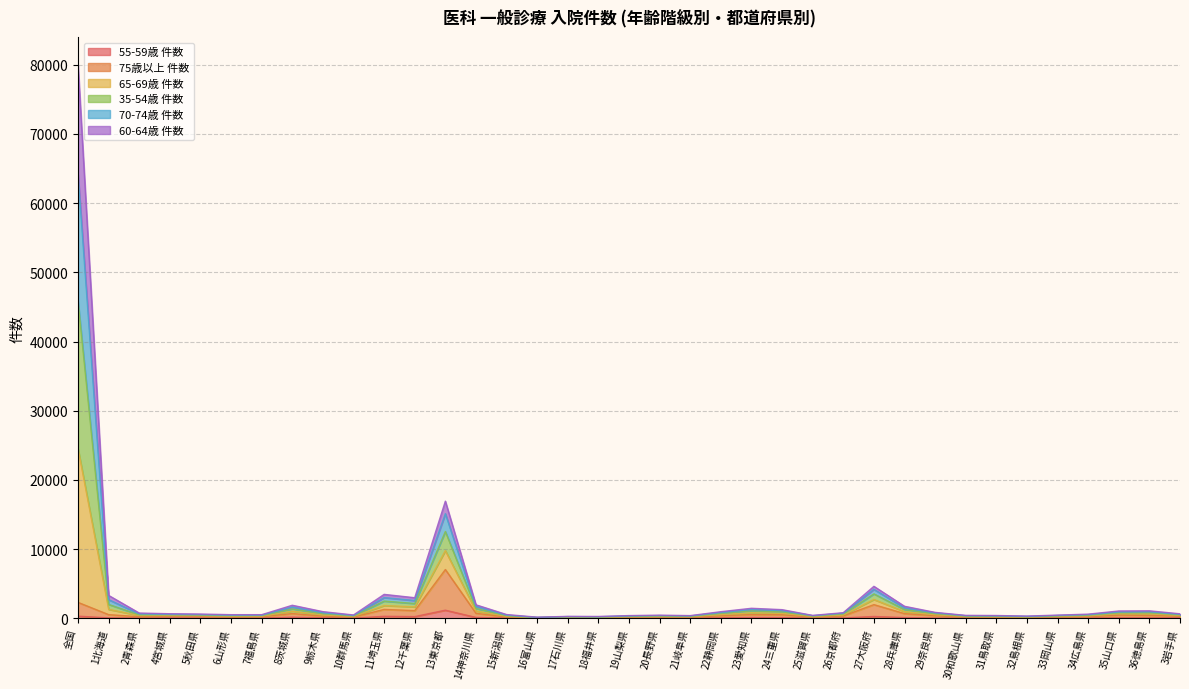

Rank the categories by 65-69歳 件数 value from highest to lowest.

全国, 13東京都, 27大阪府, 11埼玉県, 1北海道, 12千葉県, 14神奈川県, 8茨城県, 28兵庫県, 23愛知県, 24三重県, 36徳島県, 35山口県, 9栃木県, 22静岡県, 29奈良県, 26京都府, 2青森県, 4宮城県, 3岩手県, 5秋田県, 34広島県, 15新潟県, 7福島県, 6山形県, 10群馬県, 33岡山県, 20長野県, 30和歌山県, 25滋賀県, 31鳥取県, 19山梨県, 21岐阜県, 32島根県, 17石川県, 18福井県, 16富山県